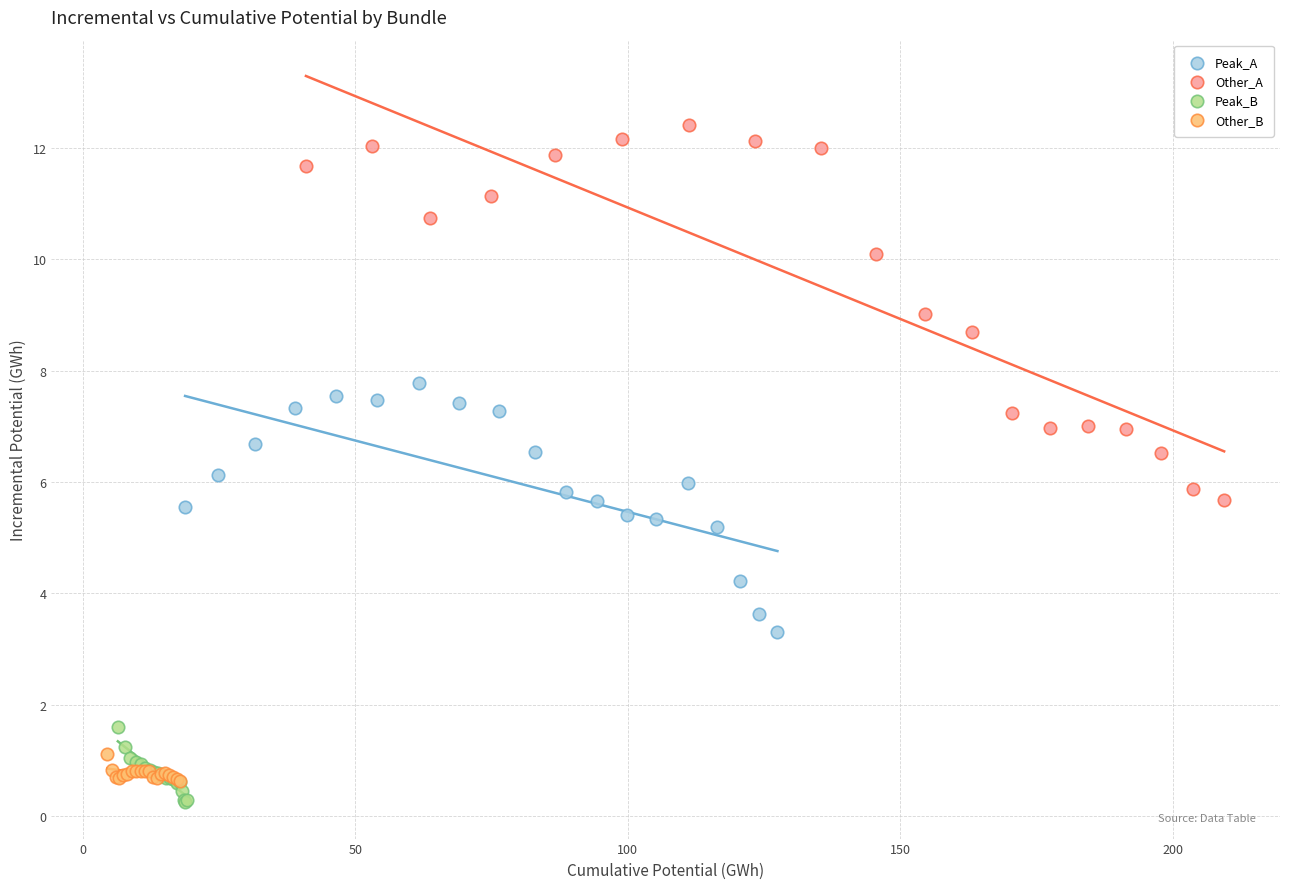

Which series reaches the minimum Y coordinate?

Peak_B